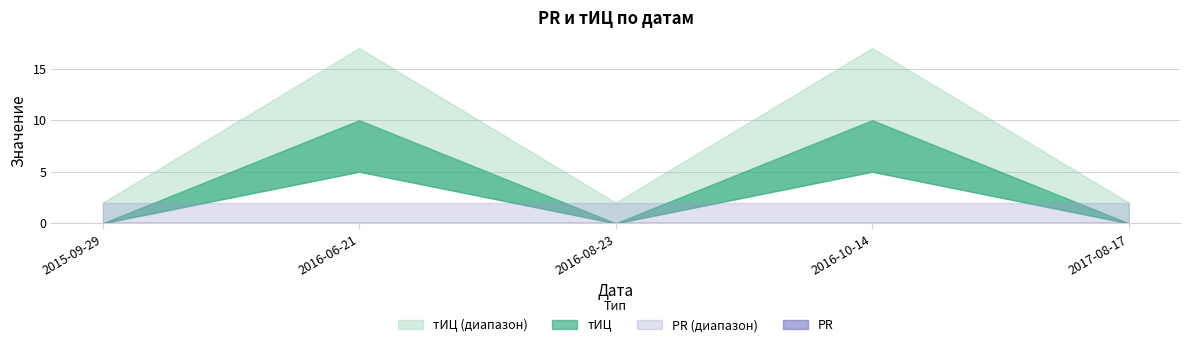

At which category does тИЦ reach its first local valley?

2016-08-23